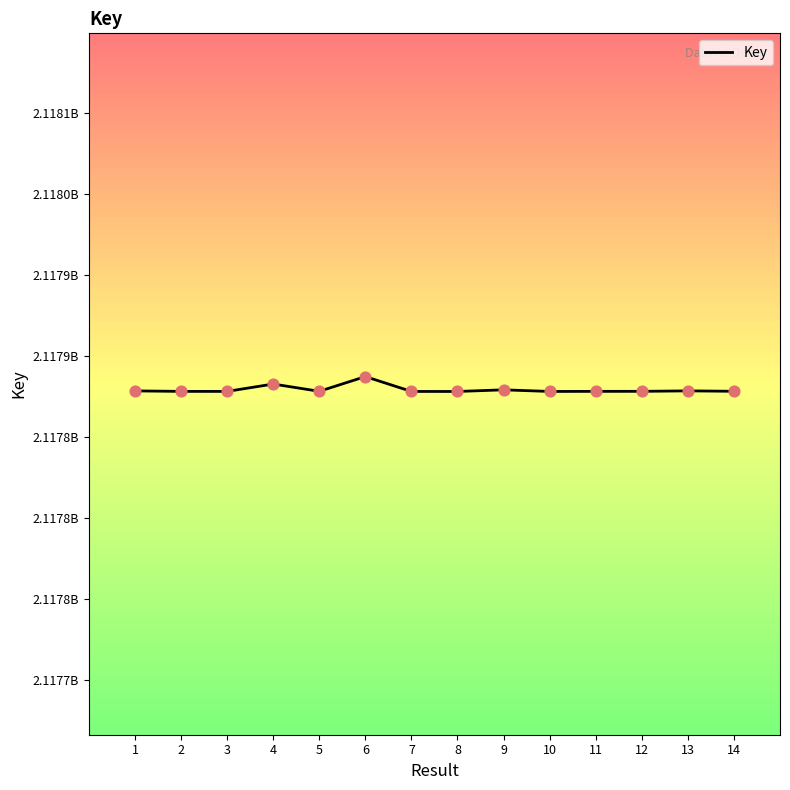

Which has a higher value, 1 or 8?

1